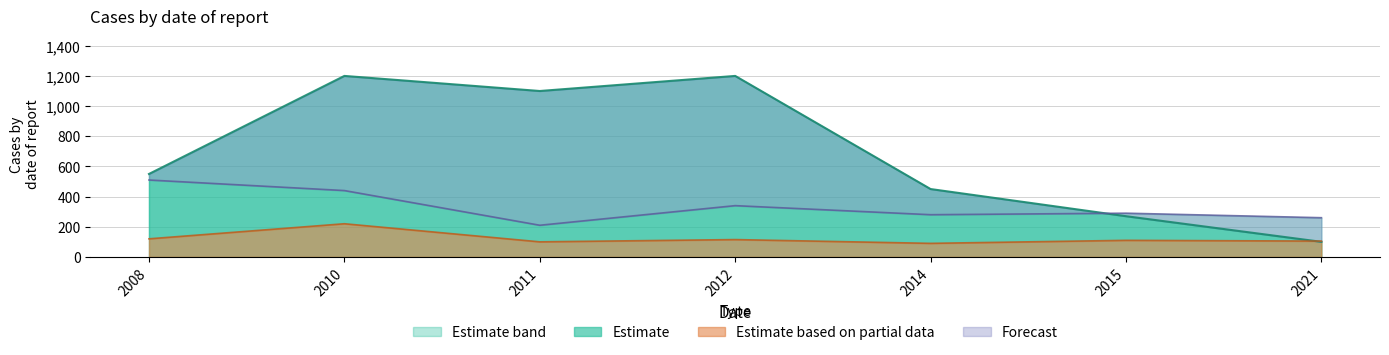

True or false: Estimate has a value of 154 at 2021.

False